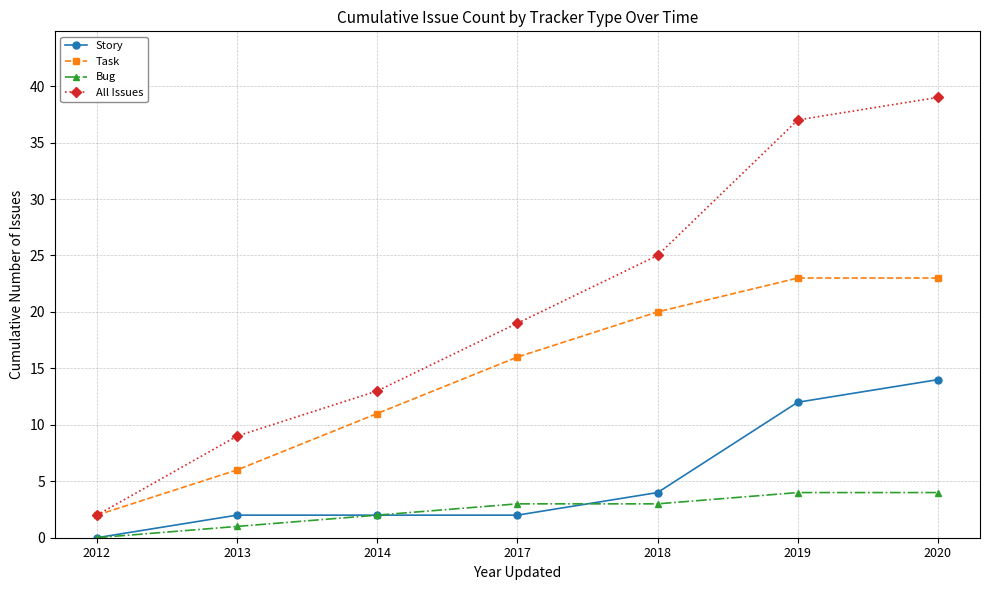

What is the spread (max minus min) of values at 2013?

8